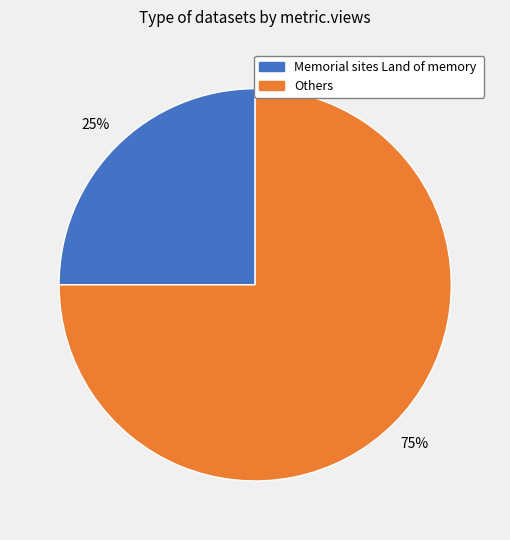

Does any single category account for the majority?

Yes